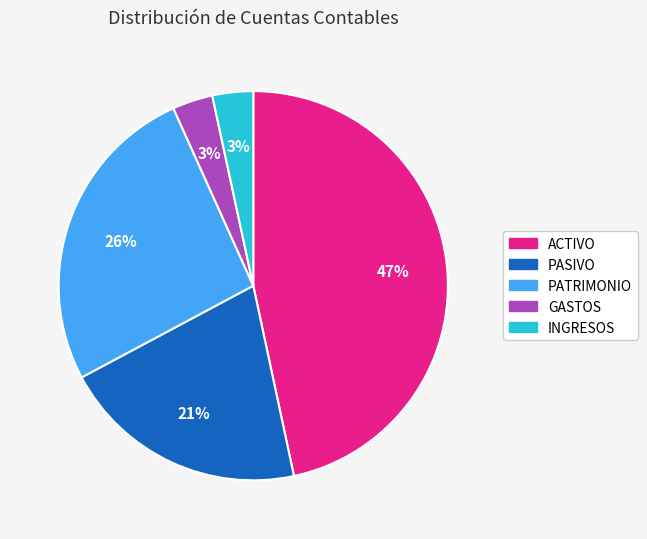

Is GASTOS the majority of the pie?

No